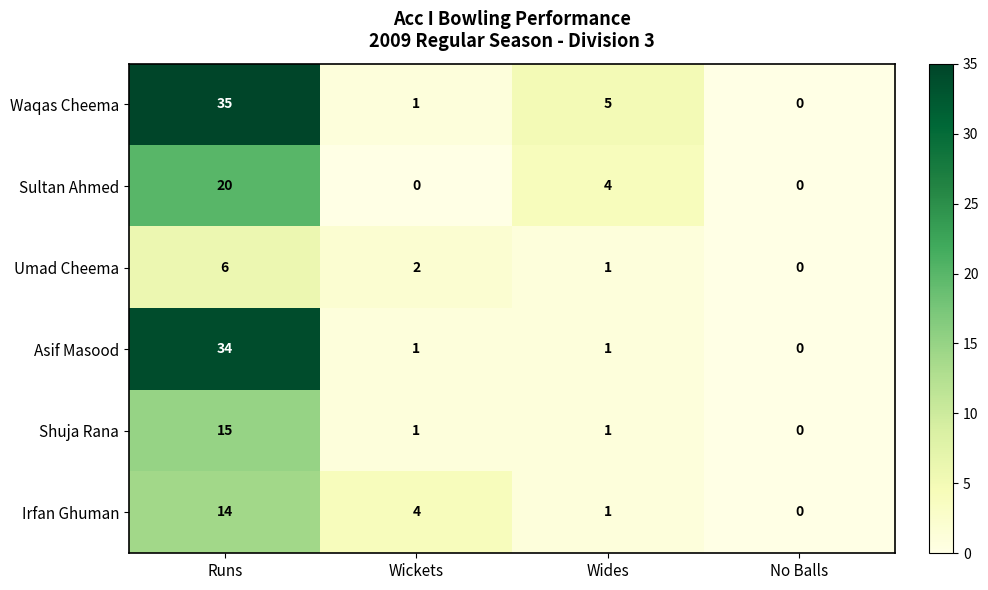

The Shuja Rana series shows 2 at Wickets. True or false?

False